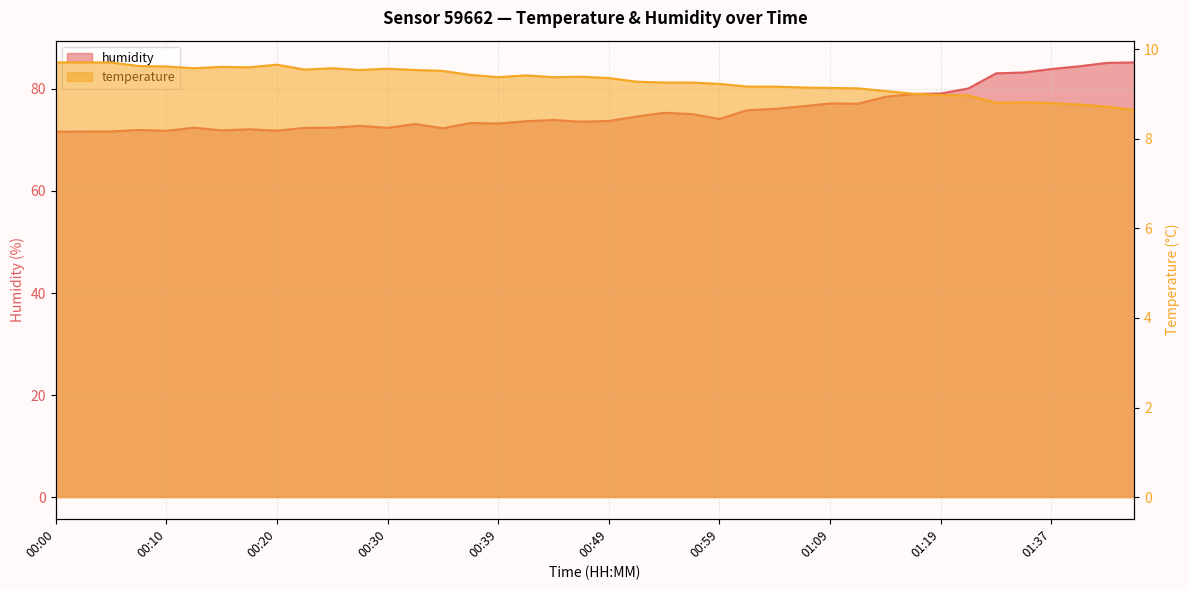

At which label is humidity closest to 78?

01:13